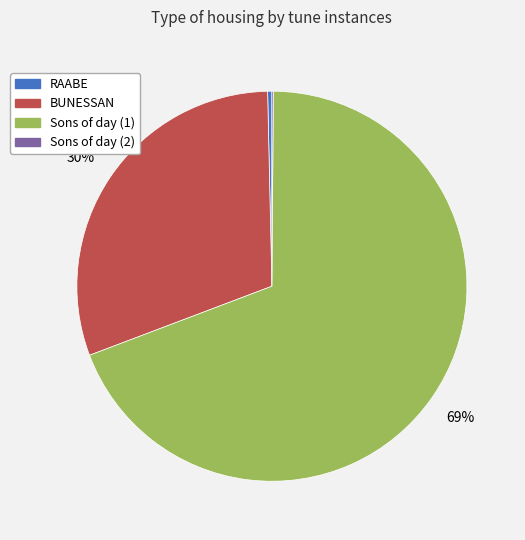

To the nearest percent, what is the average slice percentage?

25%